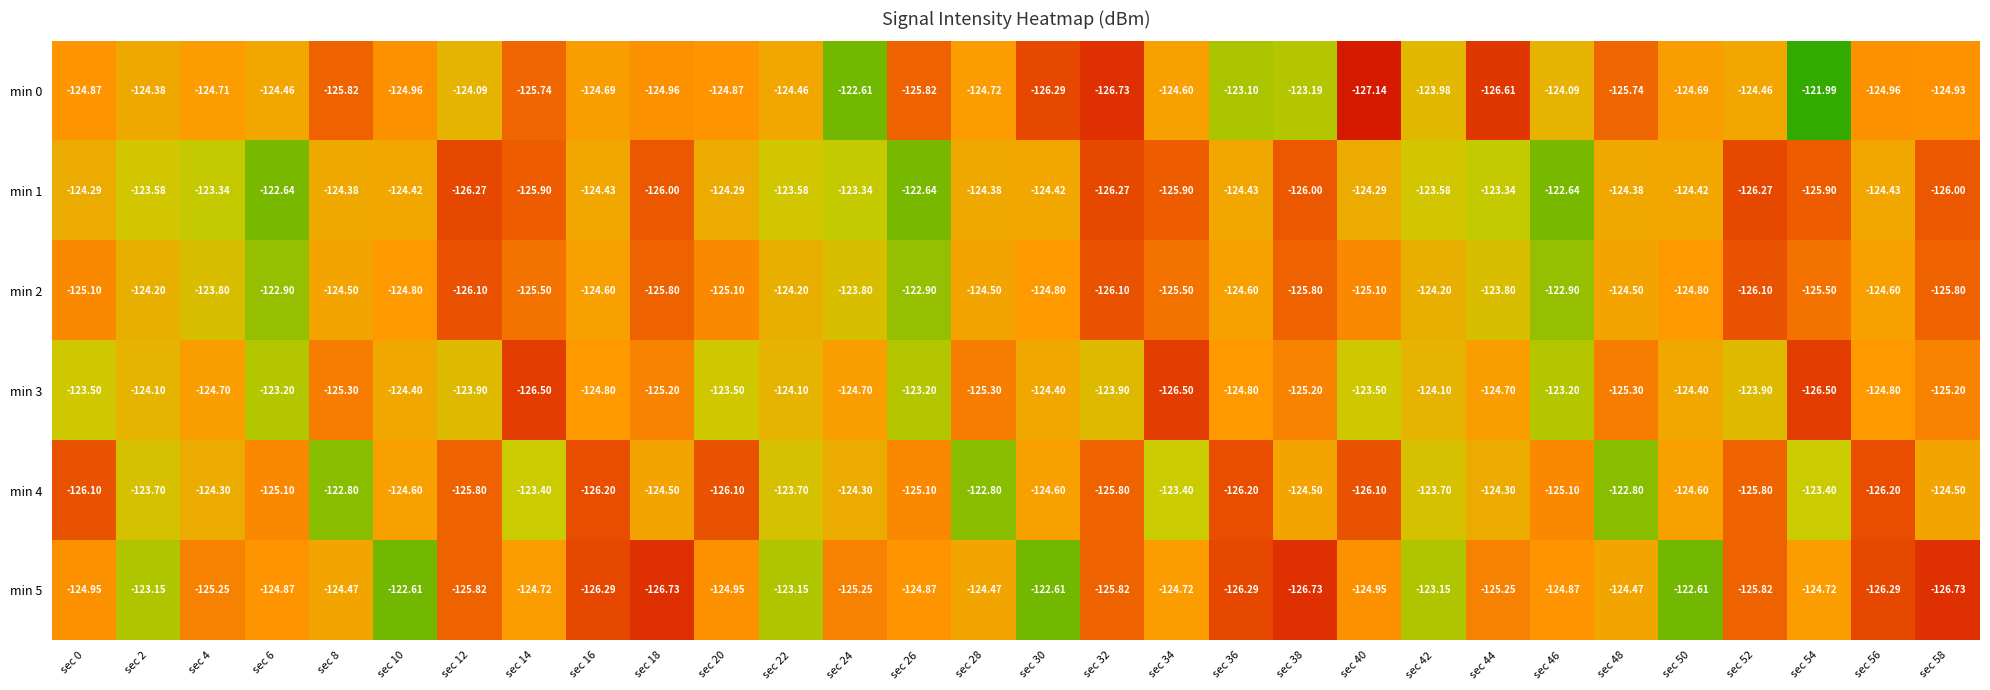

Which series has the largest range (max minus min)?

min 0